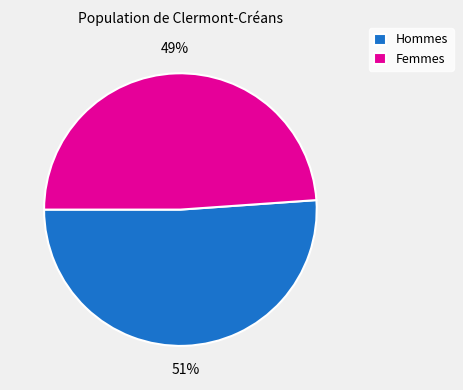

Do Femmes and Hommes together represent more than half of the pie?

Yes